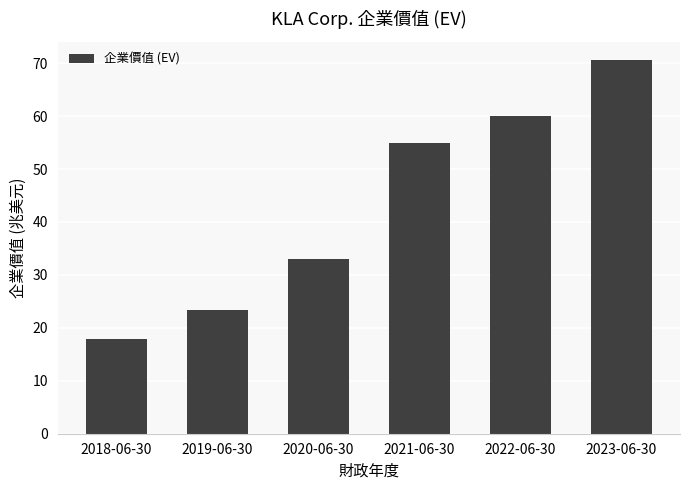

Does the chart contain stacked bars?

No